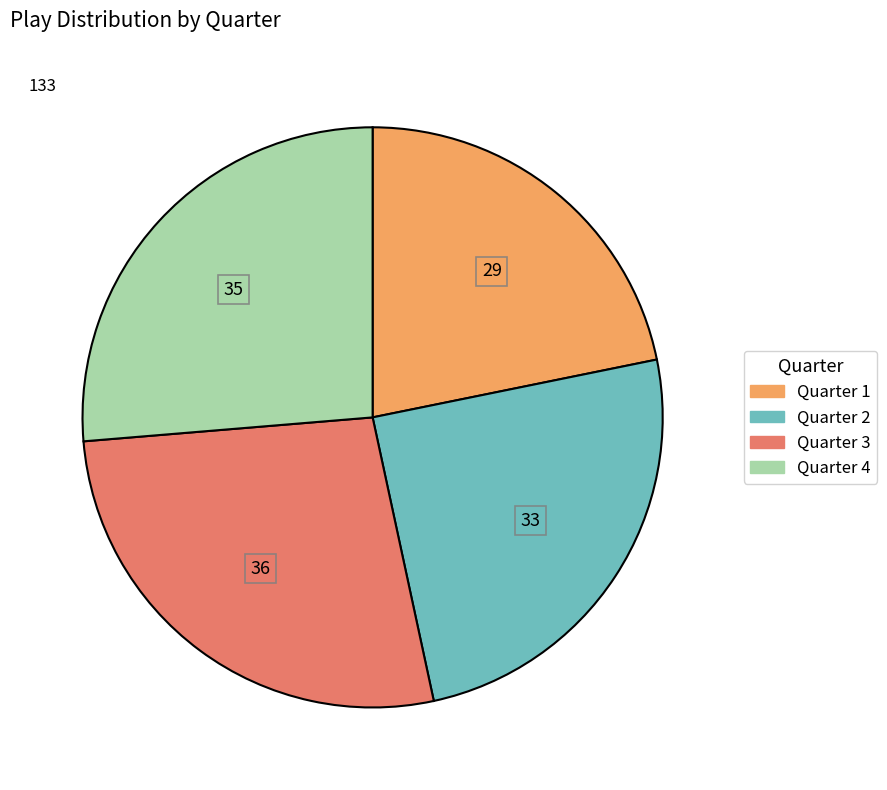

Is there any slice that represents more than half of the pie?

No